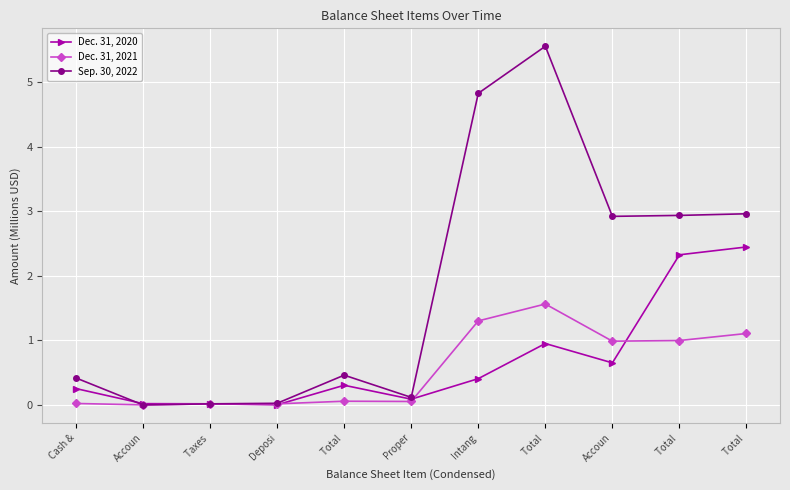

Is this an area chart (filled region under the line)?

No